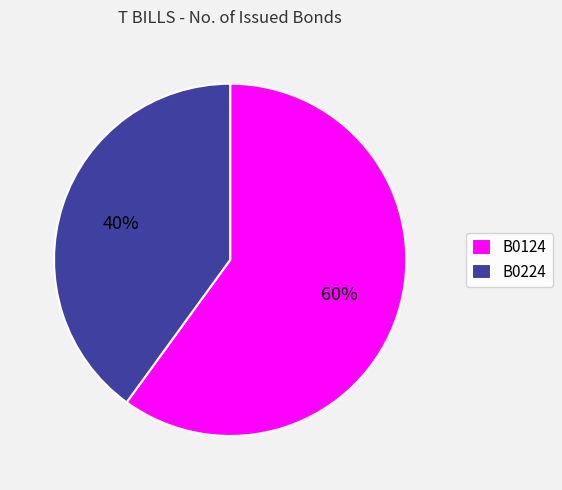

What percentage is the B0224 slice, to the nearest percent?

40%